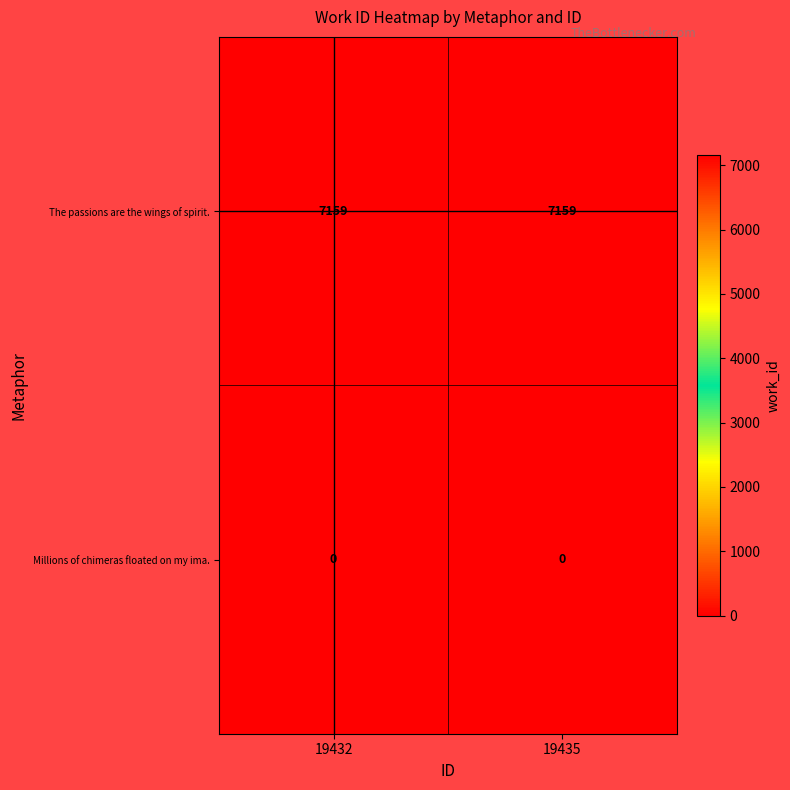

What is the difference between the highest and lowest values at 19435?

7159